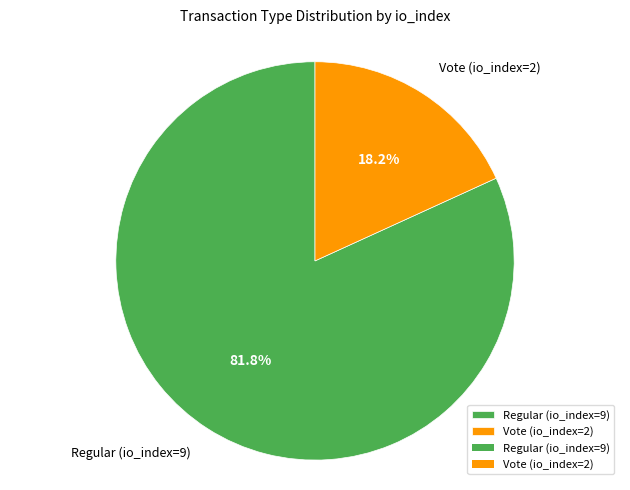

Is there any slice that represents more than half of the pie?

Yes